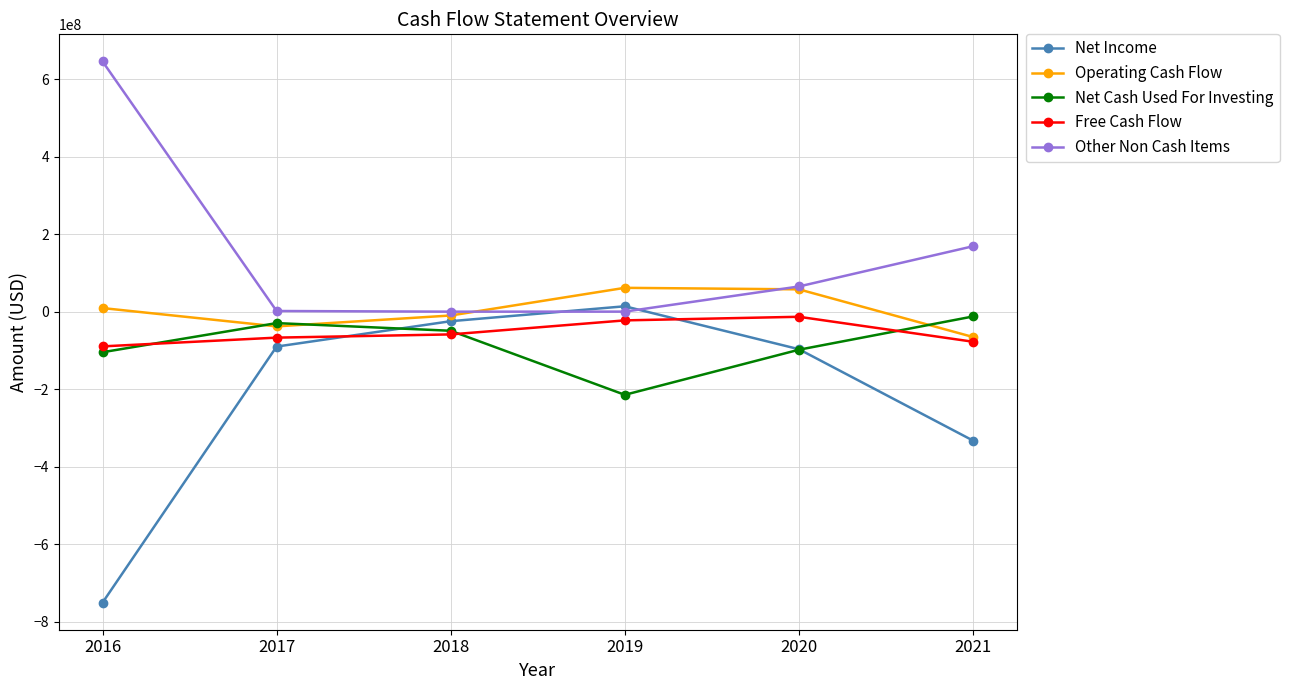

At how many categories does at least one series exceed 638128590?

1